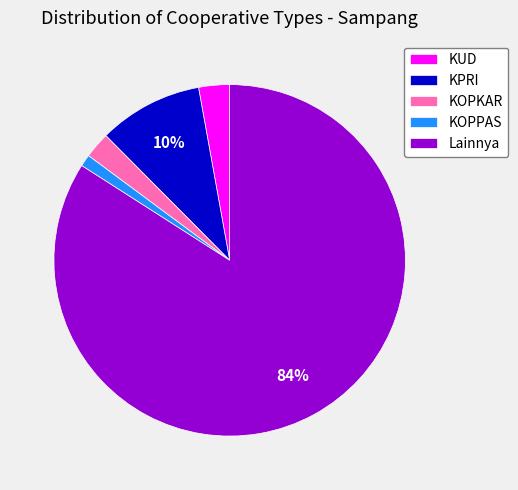

Do KOPPAS and Lainnya together represent more than half of the pie?

Yes